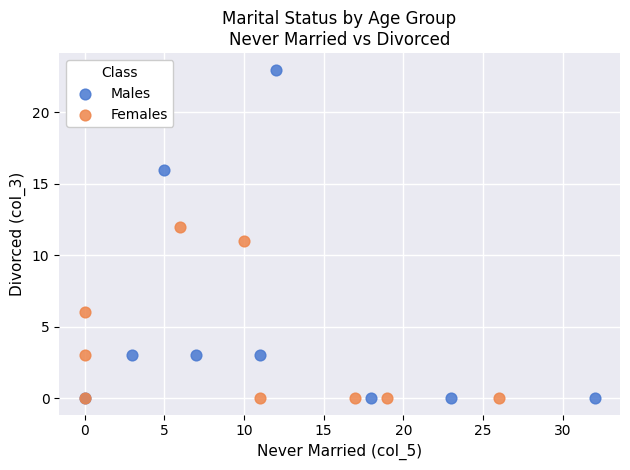

Which series has the largest Y range (max minus min)?

Males